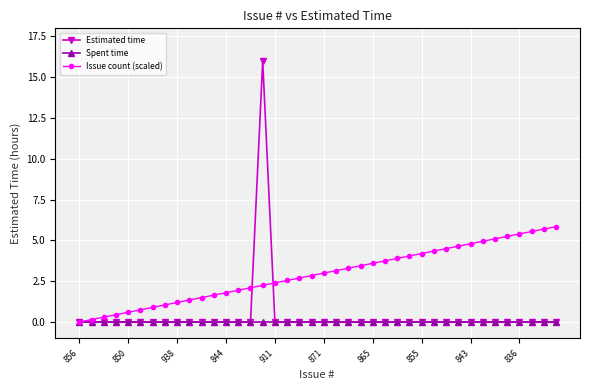

What is the greatest value displayed?

16.0